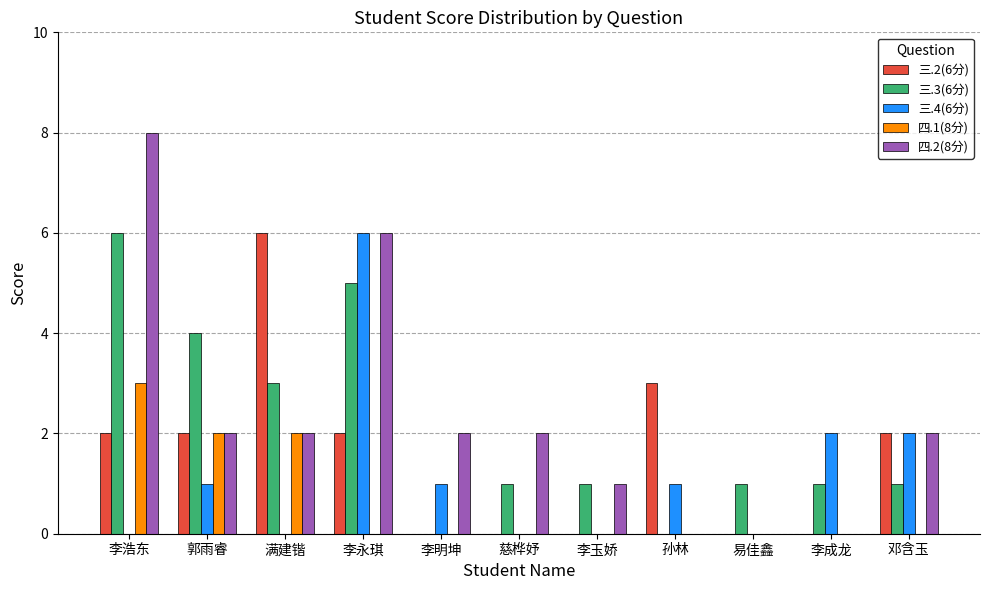

Which series has the largest total across all categories?

四.2(8分)